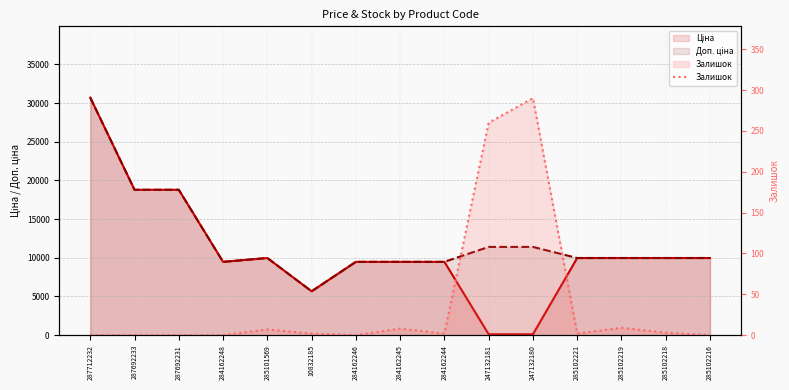

Which category has the lowest value across all series?

287712232